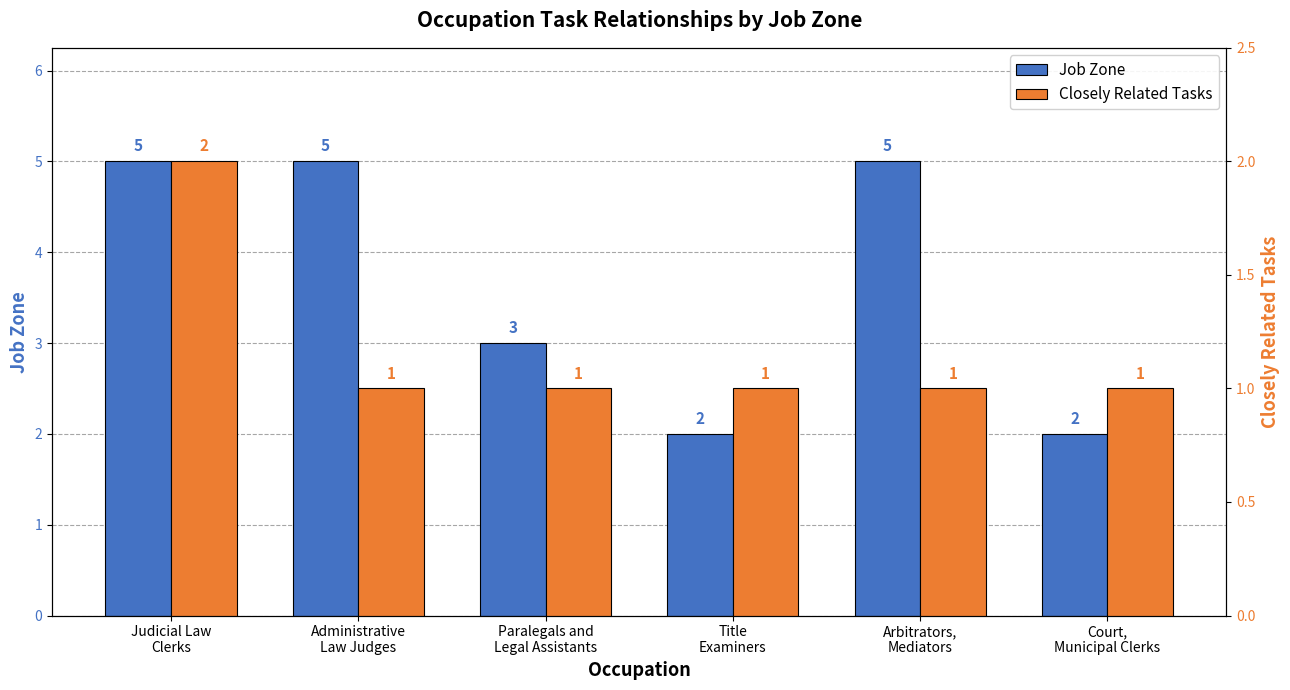

What is the difference between the Job Zone values at Paralegals and
Legal Assistants and Arbitrators,
Mediators?

2